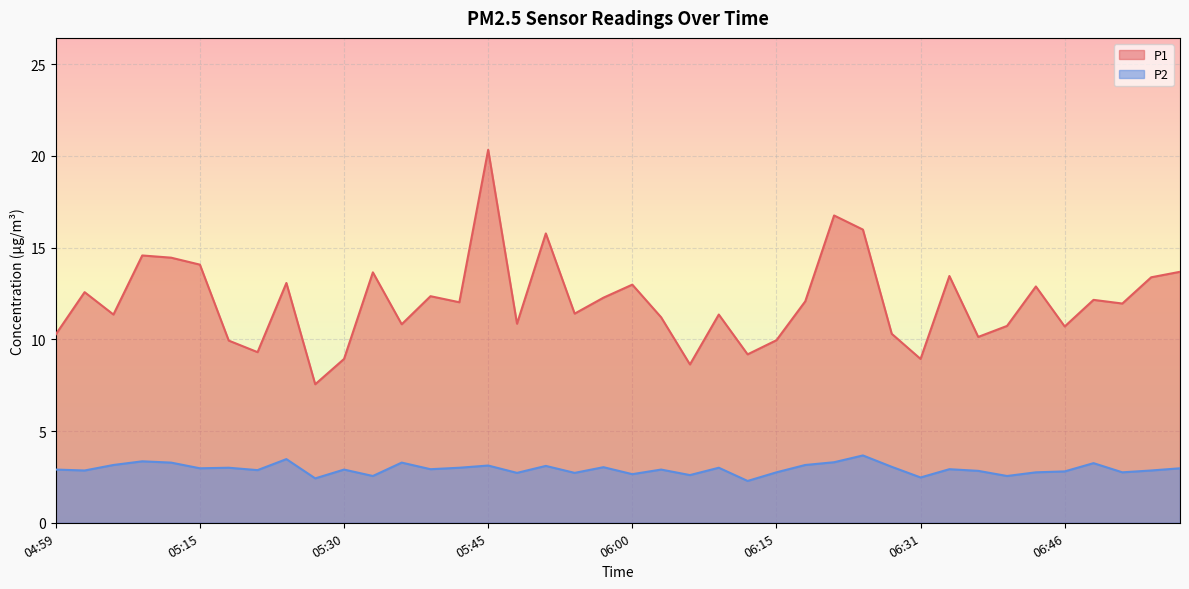

The value of P2 at 06:00 is 4.3. True or false?

False